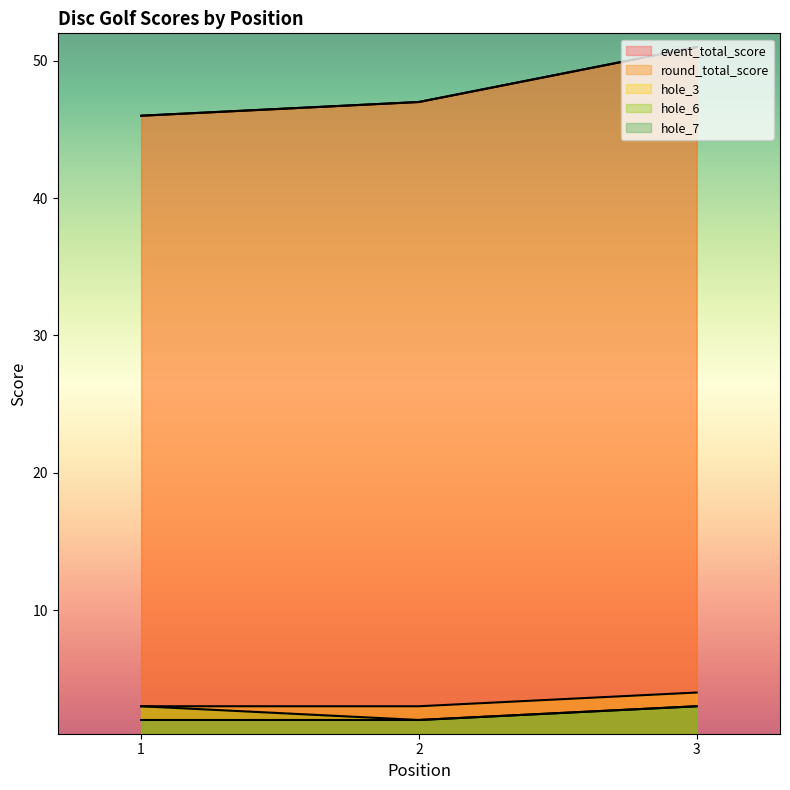

Does the chart display data point markers on the line(s)?

No